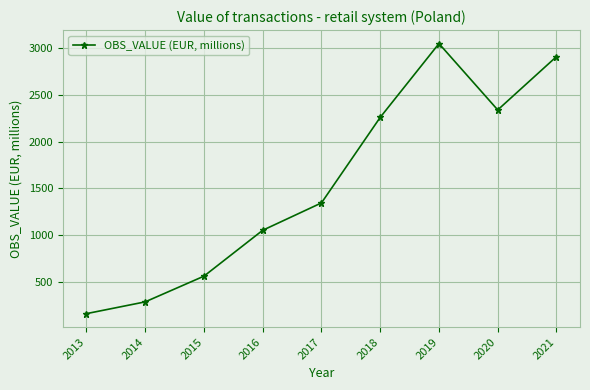

List the labels in order of value, smallest first.

2013, 2014, 2015, 2016, 2017, 2018, 2020, 2021, 2019